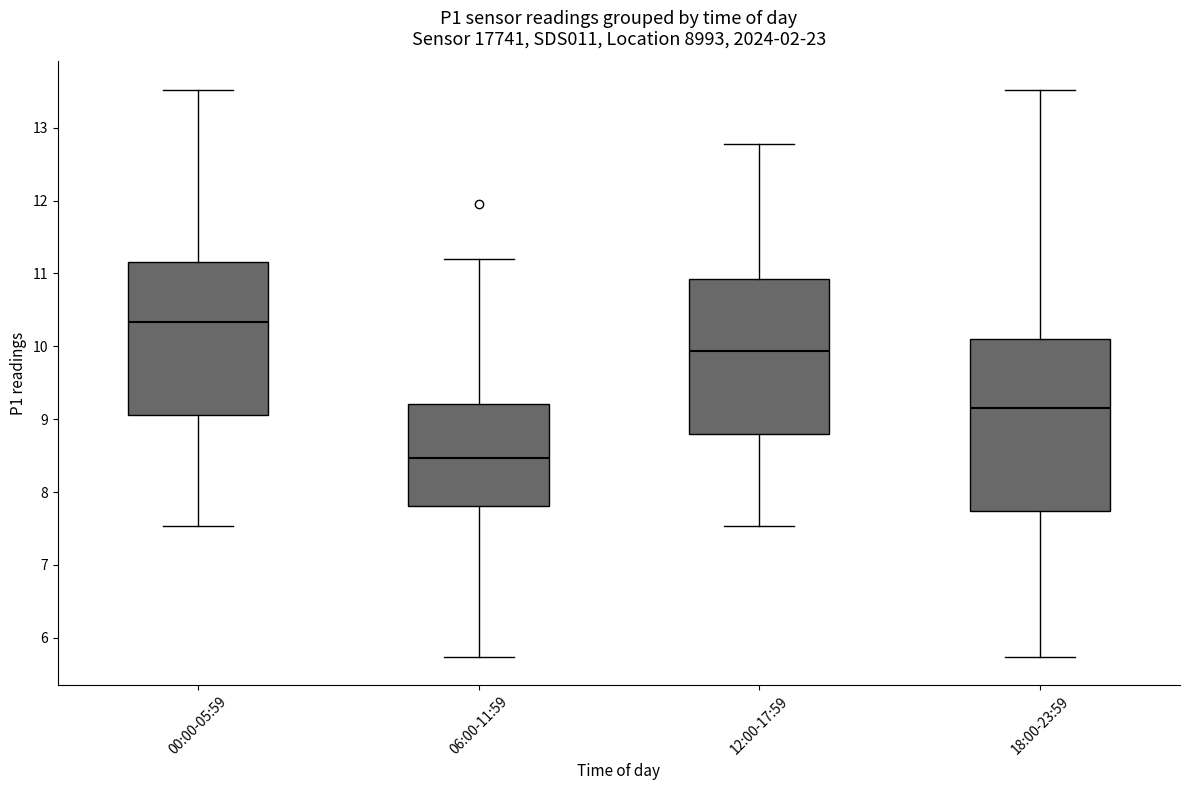

Reading left to right, read every box against the y-axis: the position of its median line, the range the box covers, and the ends of its whiskers. The values are not printed on the chart, so give them approximately, as read against the axis.

00:00-05:59: median 10.3, box 9.1 to 11.2, whiskers 7.5 to 13.5
06:00-11:59: median 8.5, box 7.8 to 9.2, whiskers 5.7 to 11.2
12:00-17:59: median 9.9, box 8.8 to 10.9, whiskers 7.5 to 12.8
18:00-23:59: median 9.2, box 7.7 to 10.1, whiskers 5.7 to 13.5